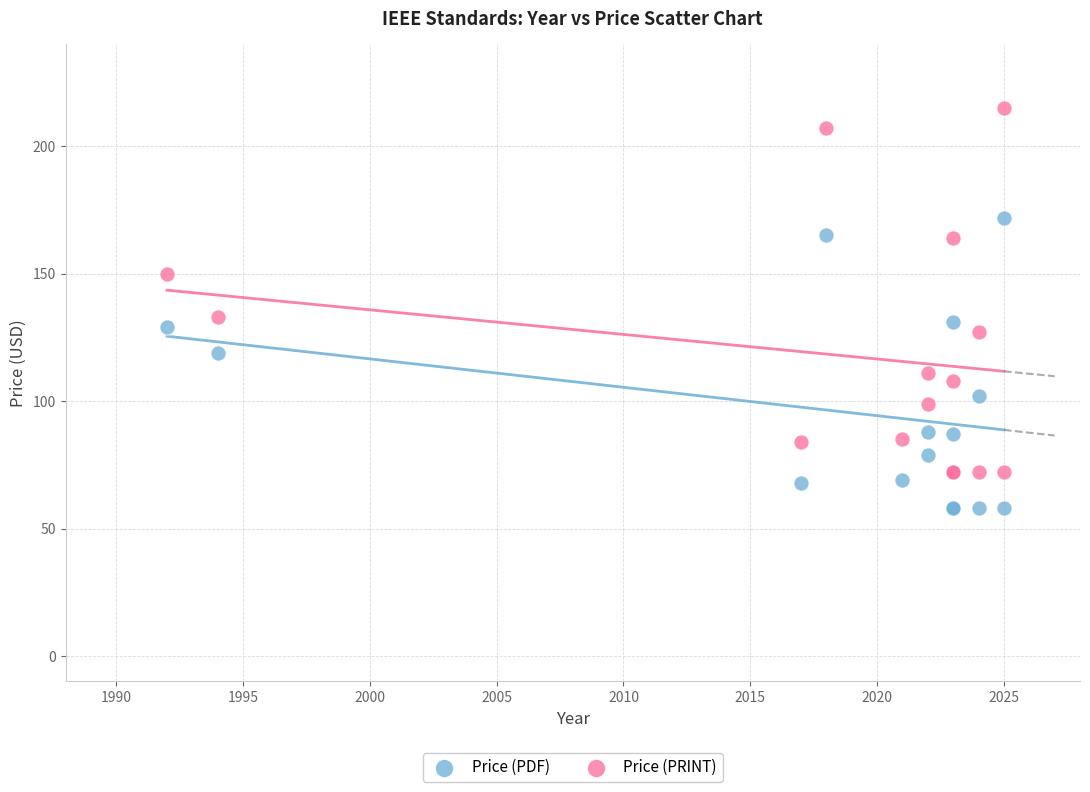

In the Price (PRINT) series, what Y value is closest to 143?

150